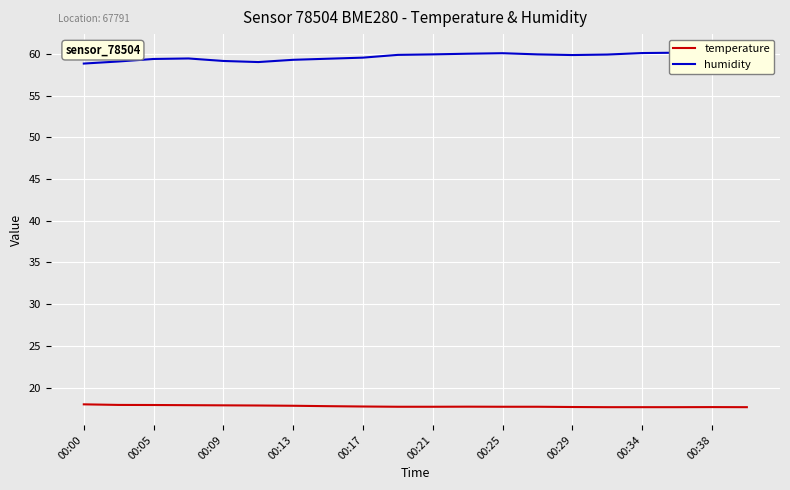

Rank the series by their average value, from lowest to highest.

temperature, humidity